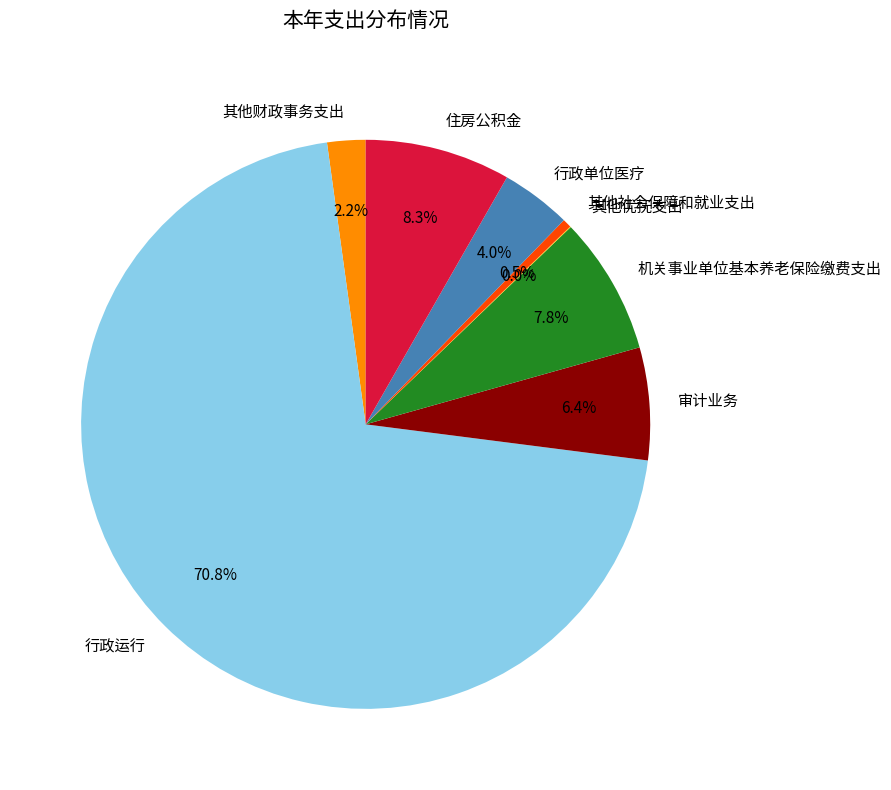

What is the largest slice in the pie chart?

行政运行